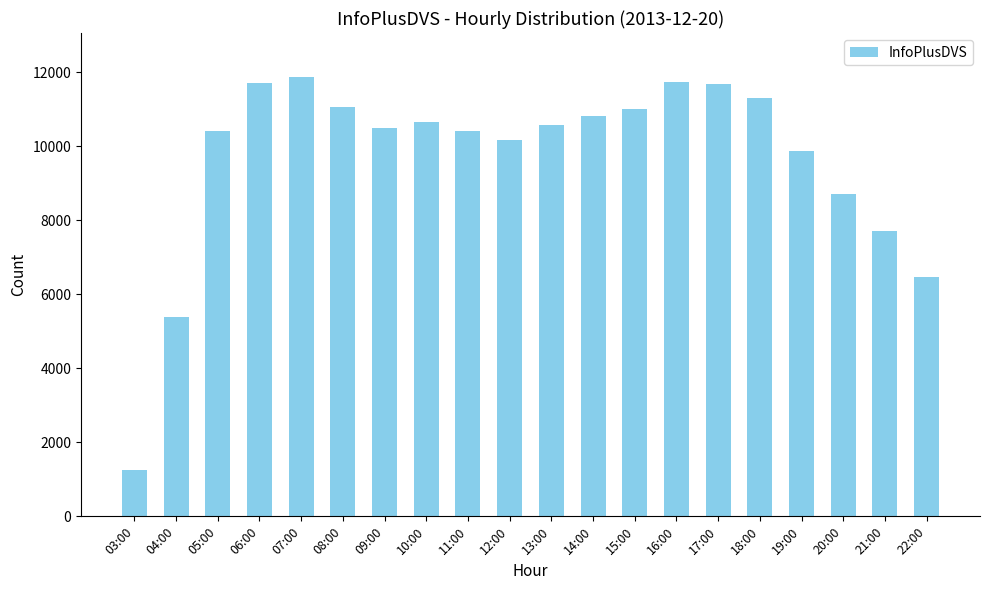

Which category has the highest value across all series?

07:00